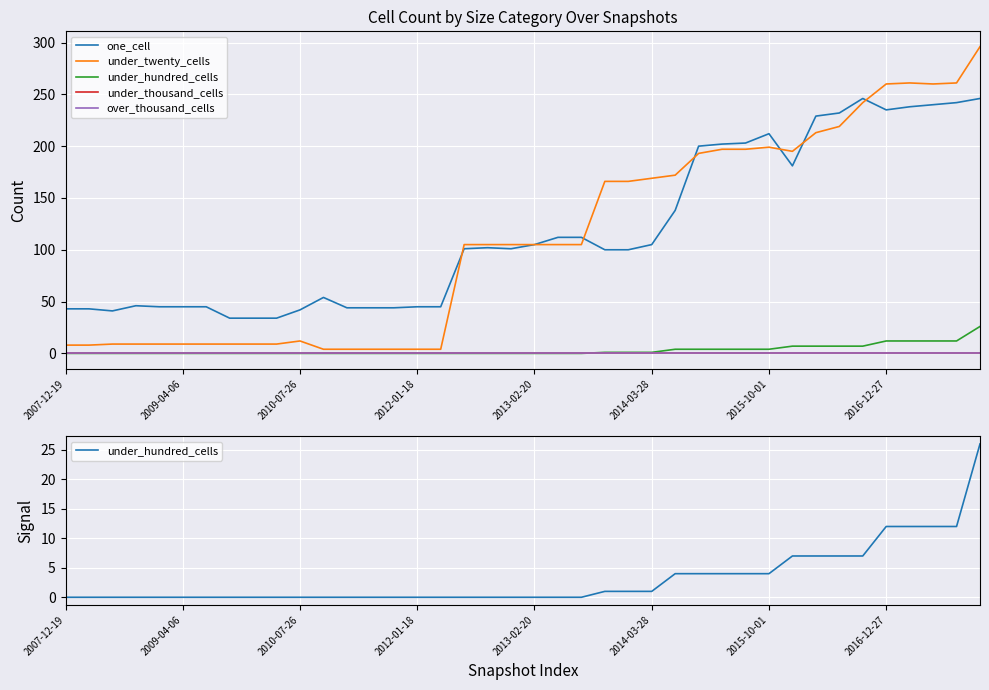

What is the highest value of the under_twenty_cells series?

296